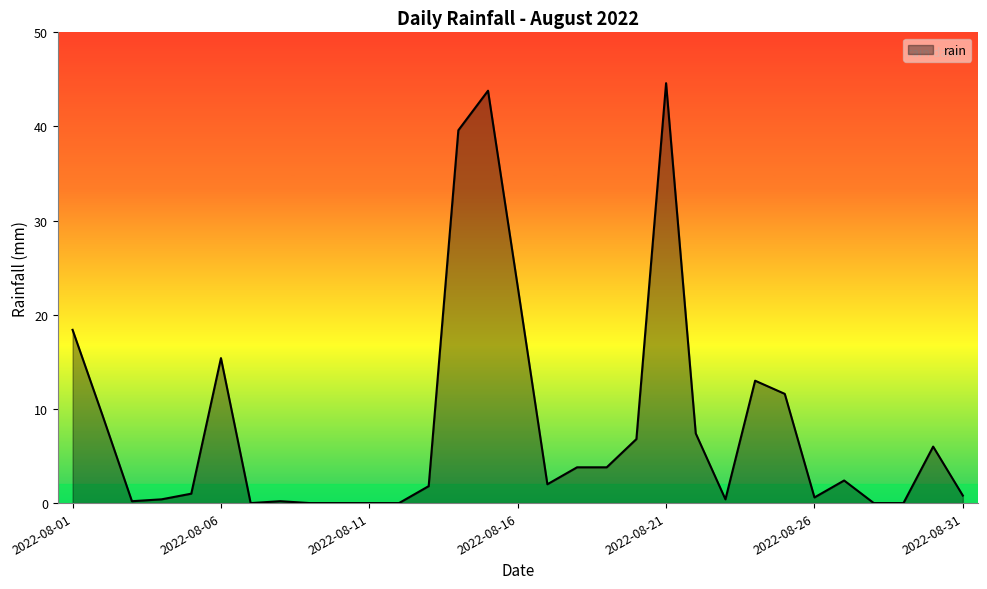

What is the difference between the maximum and minimum values?

44.6